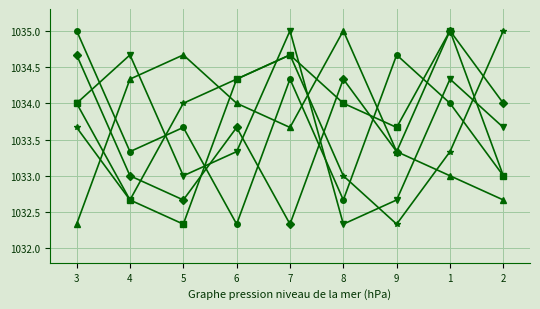

What is the total value across all series at 7?

6204.7